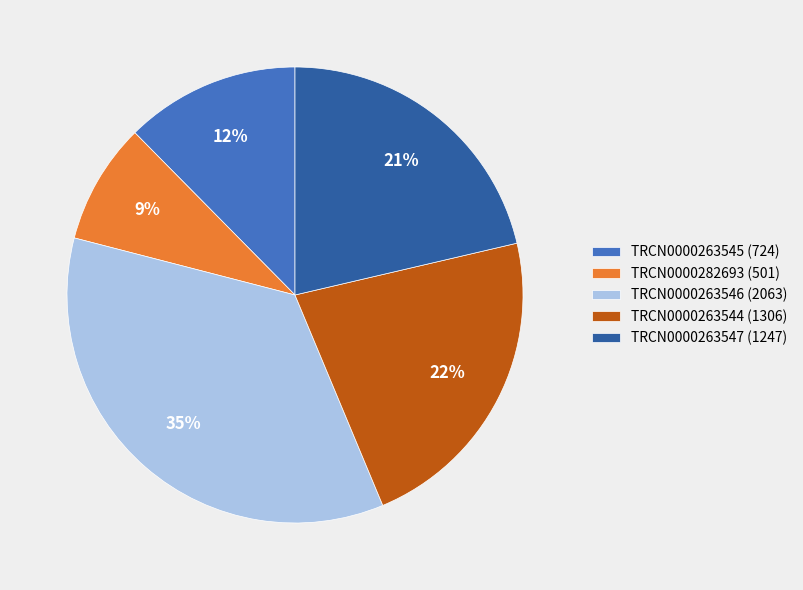

Is the sum of TRCN0000263545 (724) and TRCN0000263546 (2063) greater than half?

No